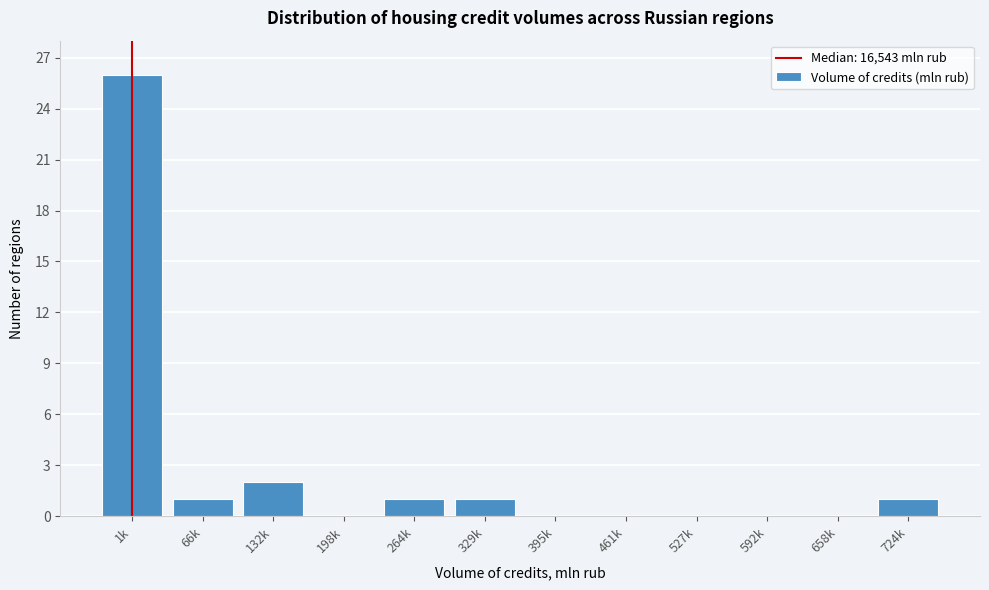

Reading left to right, extract all data points from this chart.

1k=26	66k=1	132k=2	198k=0	264k=1	329k=1	395k=0	461k=0	527k=0	592k=0	658k=0	724k=1